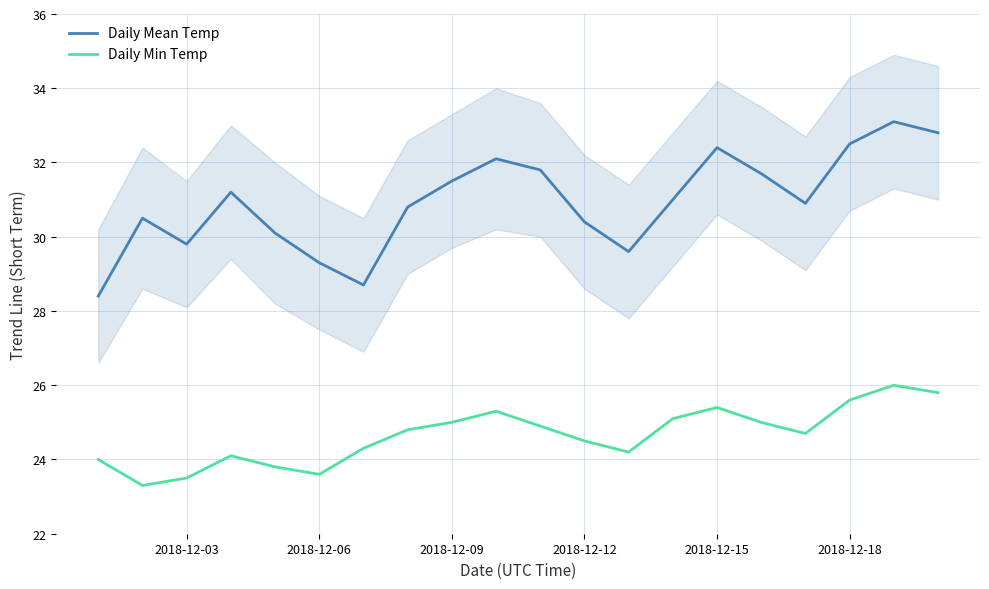

What is the greatest value displayed?

33.1